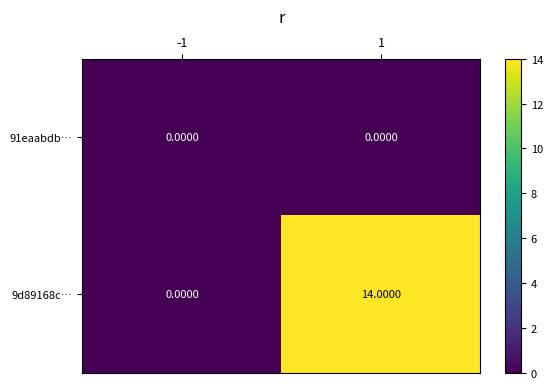

Which series has the widest spread of values?

9d89168c…